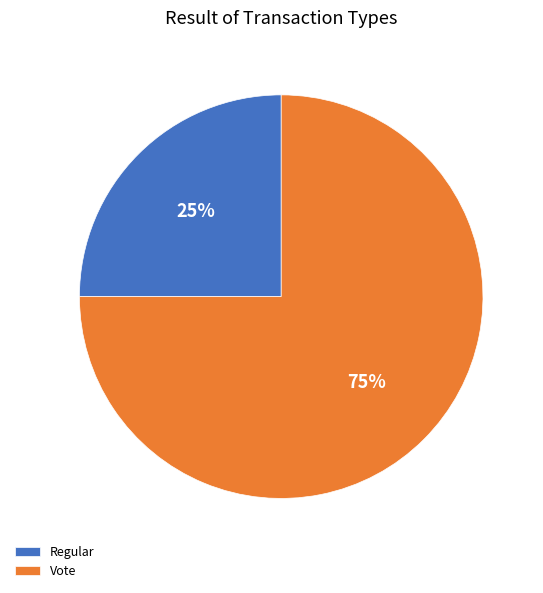

To the nearest percent, what is the difference between the Vote and Regular slice percentages?

50%